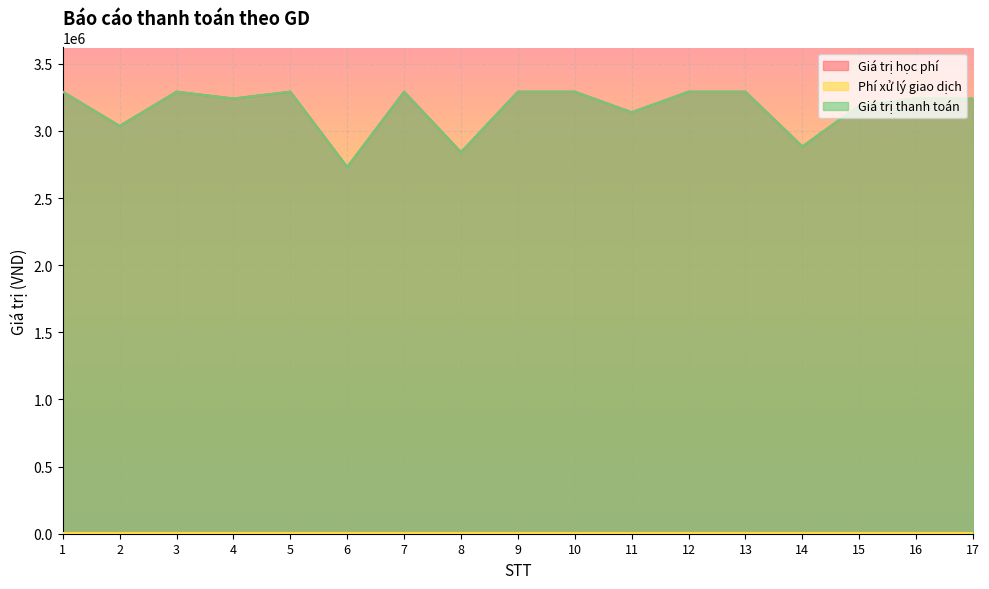

In Giá trị học phí, how many points are lower than both neighbors (excluding endpoints)?

6